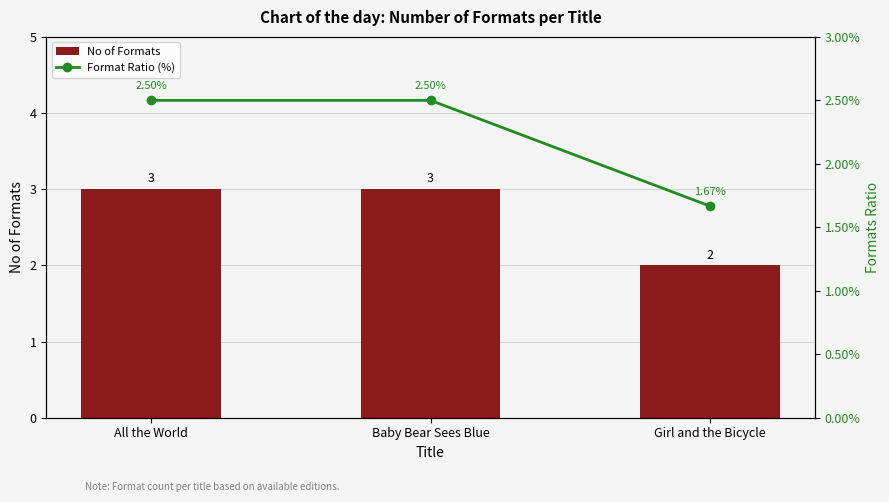

What is the smallest value displayed?

1.7